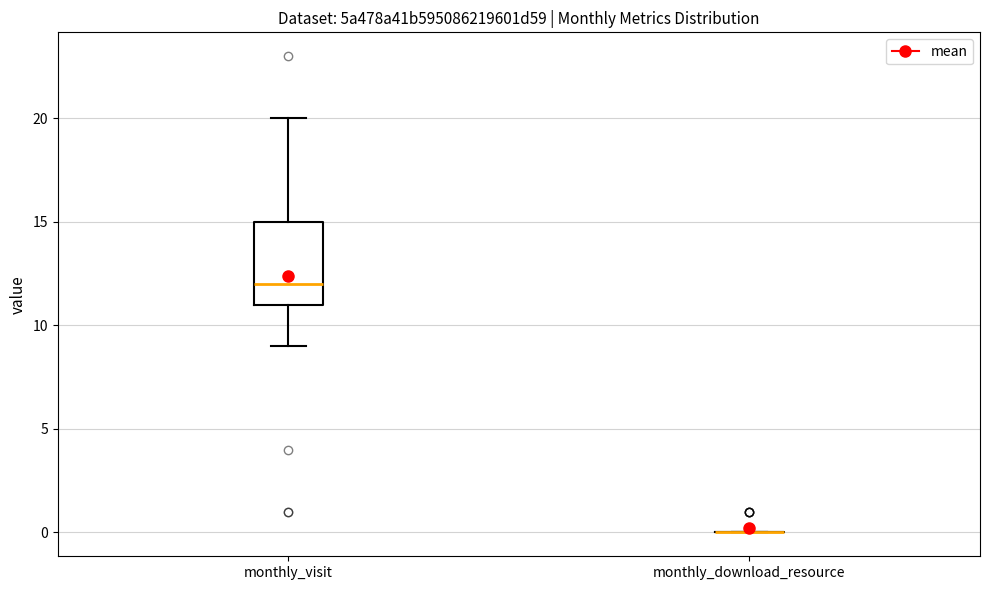

Reading left to right, read every box against the y-axis: the position of its median line, the range the box covers, and the ends of its whiskers. The values are not printed on the chart, so give them approximately, as read against the axis.

monthly_visit: median 12, box 11 to 15, whiskers 9 to 20
monthly_download_resource: box collapsed to a line at 0, whiskers 0 to 0